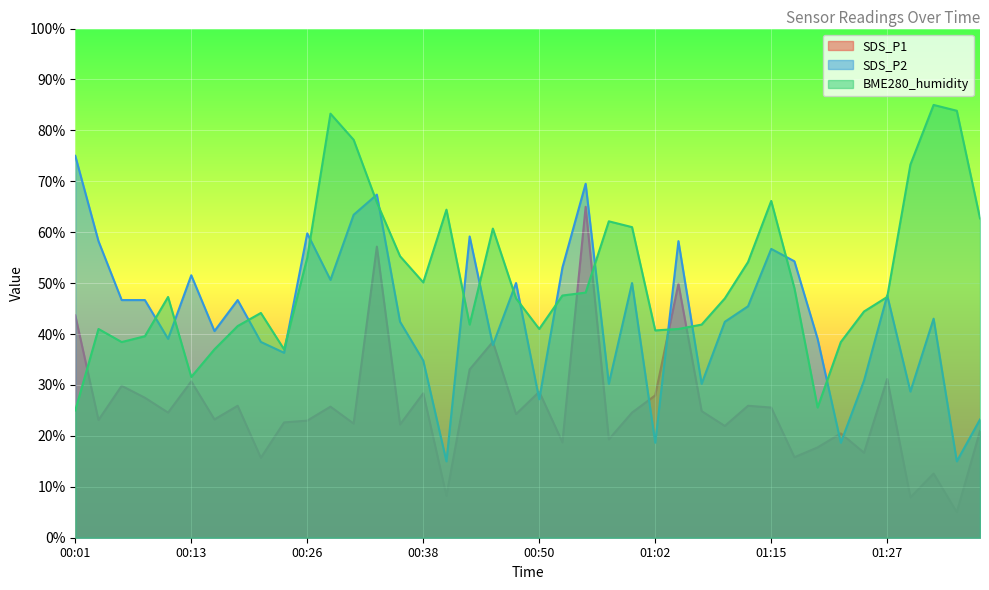

Reading left to right, list all the values displayed in this chart.

SDS_P1: 00:01=43.7	00:04=23.1	00:06=29.8	00:09=27.5	00:11=24.6	00:13=30.7	00:16=23.2	00:18=25.9	00:21=15.7	00:23=22.6	00:26=23.0	00:28=25.7	00:31=22.4	00:33=57.2	00:35=22.2	00:38=28.4	00:40=8.2	00:43=33.0	00:45=38.5	00:48=24.3	00:50=28.7	00:52=18.7	00:55=65.0	00:57=19.3	01:00=24.6	01:02=28.0	01:05=49.9	01:07=24.9	01:10=21.9	01:12=25.9	01:15=25.6	01:17=15.8	01:20=17.7	01:22=20.5	01:25=16.7	01:27=31.2	01:30=7.9	01:32=12.6	01:35=5.0	01:37=20.9
SDS_P2: 00:01=75.0	00:04=58.2	00:06=46.7	00:09=46.7	00:11=39.1	00:13=51.5	00:16=40.6	00:18=46.7	00:21=38.5	00:23=36.3	00:26=59.8	00:28=50.6	00:31=63.4	00:33=67.4	00:35=42.4	00:38=34.8	00:40=15.0	00:43=59.2	00:45=37.8	00:48=50.0	00:50=27.2	00:52=53.1	00:55=69.5	00:57=30.2	01:00=50.0	01:02=18.7	01:05=58.2	01:07=30.2	01:10=42.4	01:12=45.5	01:15=56.7	01:17=54.3	01:20=39.1	01:22=18.7	01:25=30.8	01:27=47.6	01:30=28.7	01:32=43.0	01:35=15.0	01:37=23.2
BME280_humidity: 00:01=25.0	00:04=41.0	00:06=38.4	00:09=39.6	00:11=47.3	00:13=31.6	00:16=37.0	00:18=41.6	00:21=44.1	00:23=37.0	00:26=55.0	00:28=83.3	00:31=78.1	00:33=65.9	00:35=55.3	00:38=50.1	00:40=64.4	00:43=41.9	00:45=60.7	00:48=47.0	00:50=41.0	00:52=47.6	00:55=48.1	00:57=62.1	01:00=61.0	01:02=40.7	01:05=41.0	01:07=41.9	01:10=47.0	01:12=54.1	01:15=66.1	01:17=49.0	01:20=25.6	01:22=38.4	01:25=44.4	01:27=47.3	01:30=73.3	01:32=85.0	01:35=83.9	01:37=62.7